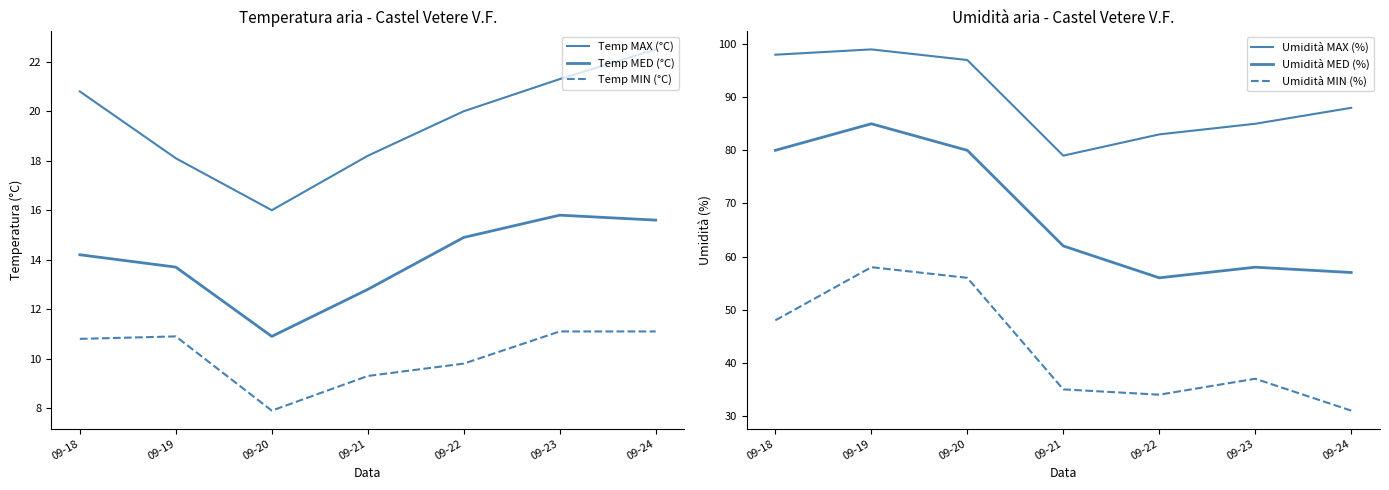

Where is the first local maximum for Umidità MIN (%)?

09-19